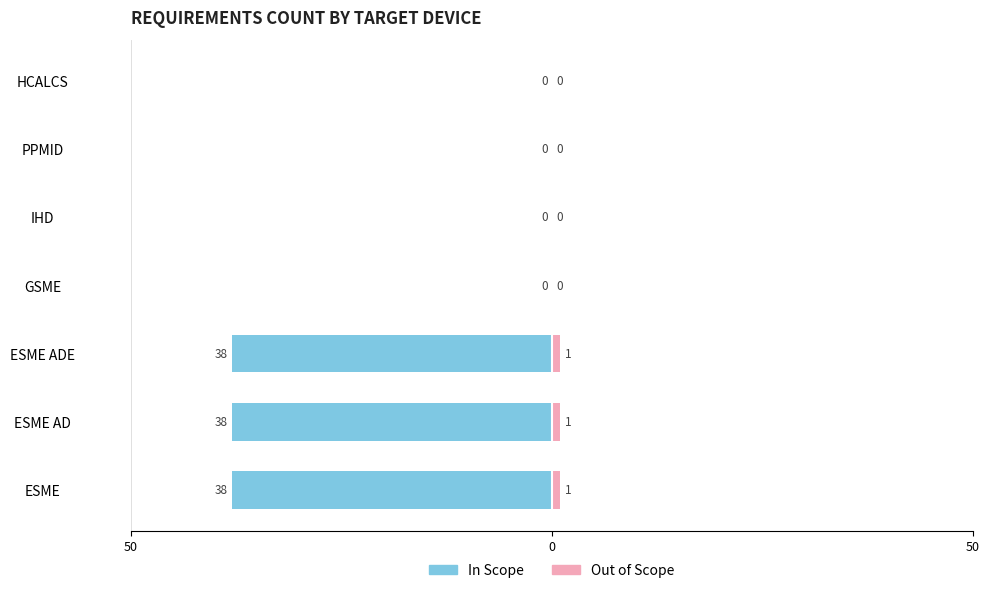

Between 6 and 0, which is larger?

6